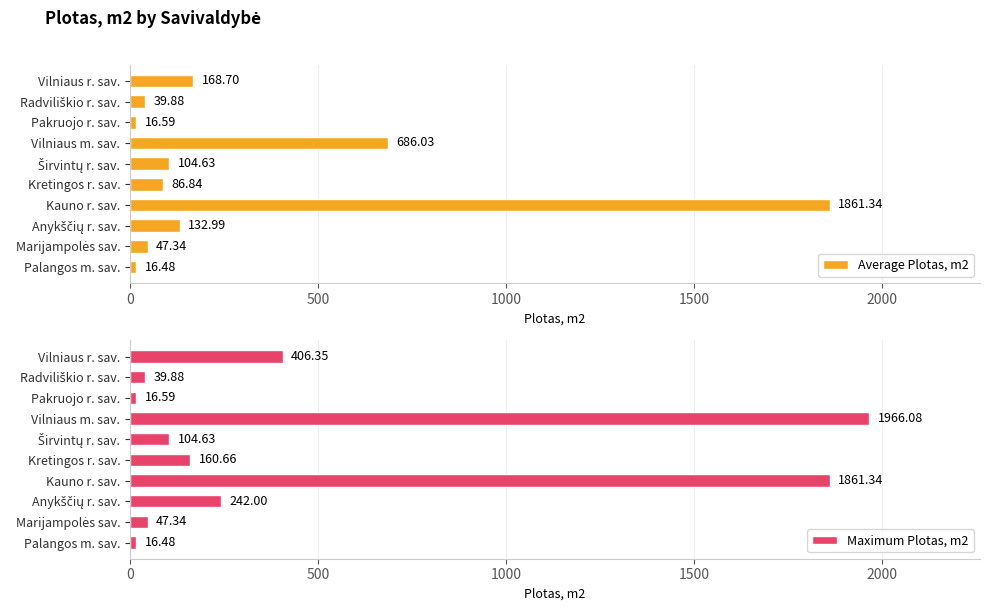

What is the difference between the maximum and minimum values in the Average Plotas, m2 series?

1844.9